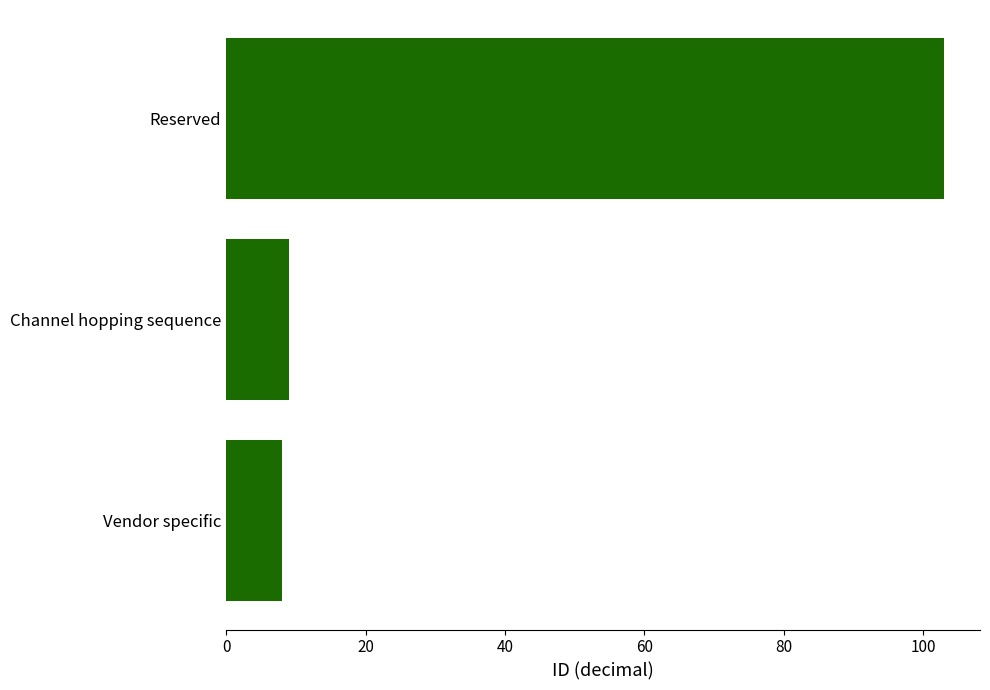

Where is the data nearest to the value 55?

Channel hopping sequence